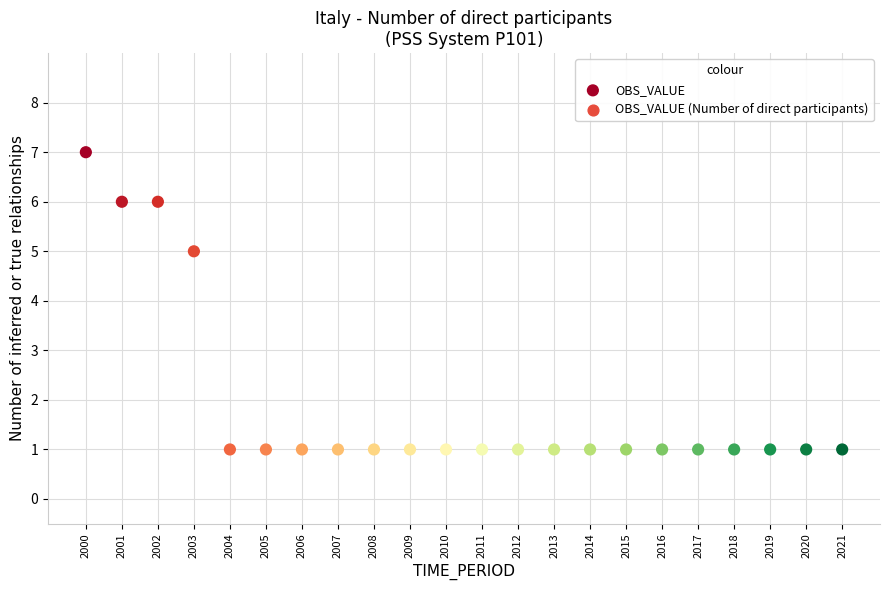

What Y value in the scatter plot is closest to 4?

5